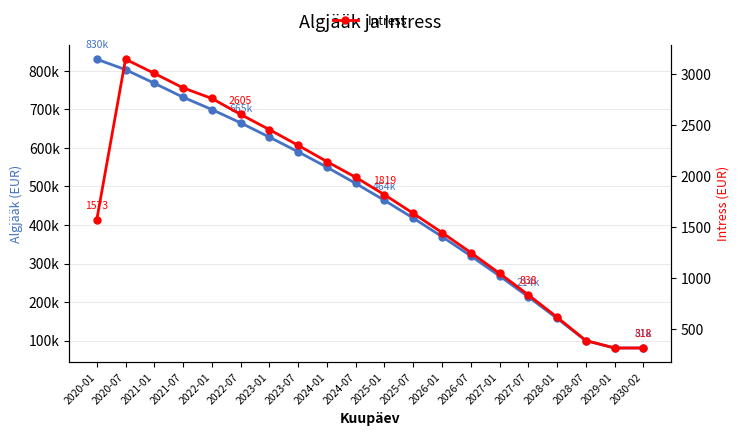

Count the number of categories in the chart.

20